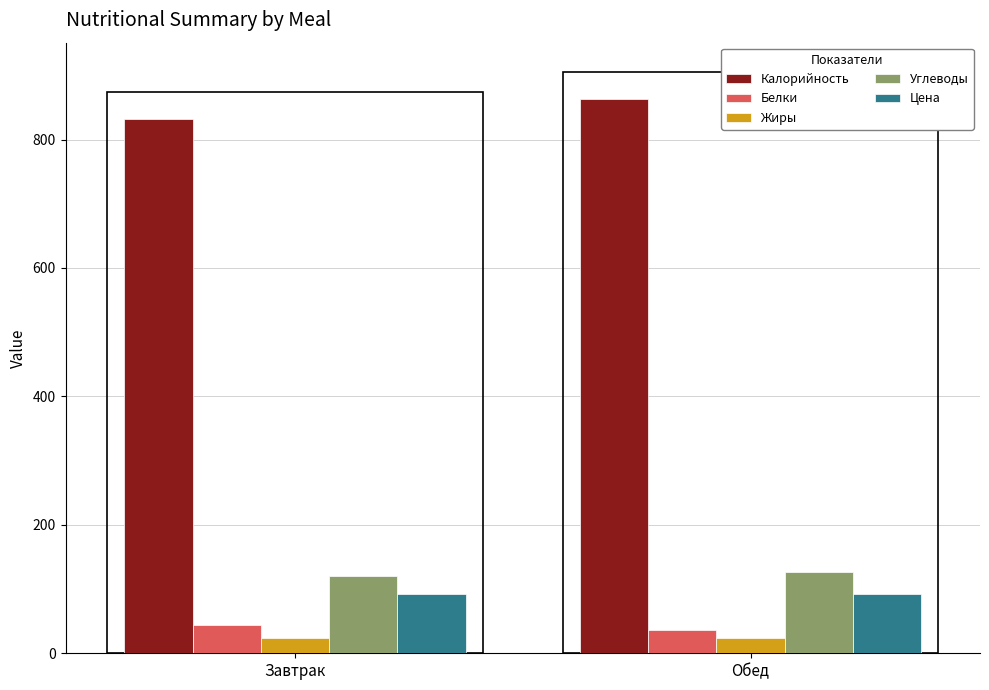

Is it true that Углеводы equals 120.2 at Завтрак?

True